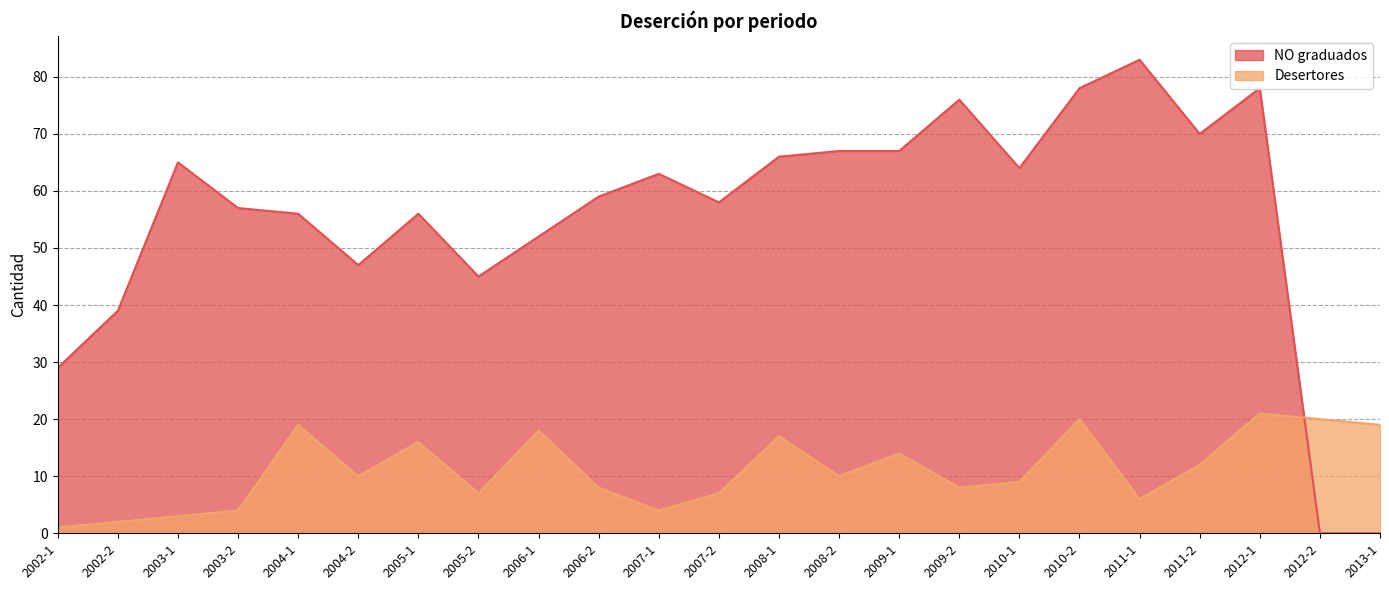

Between 2005-2 and 2013-1, which is larger?

2005-2